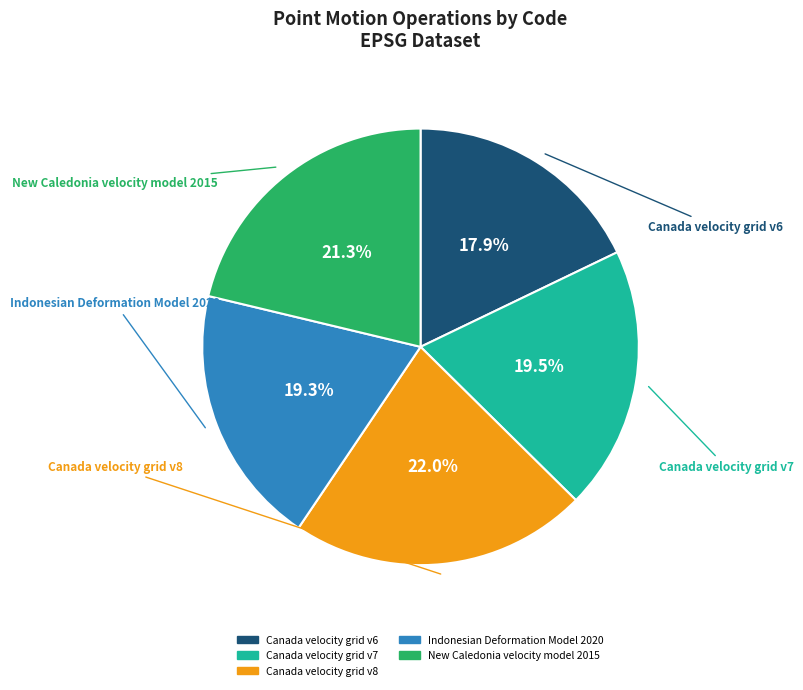

Which category has the biggest portion of the pie?

Canada velocity grid v8